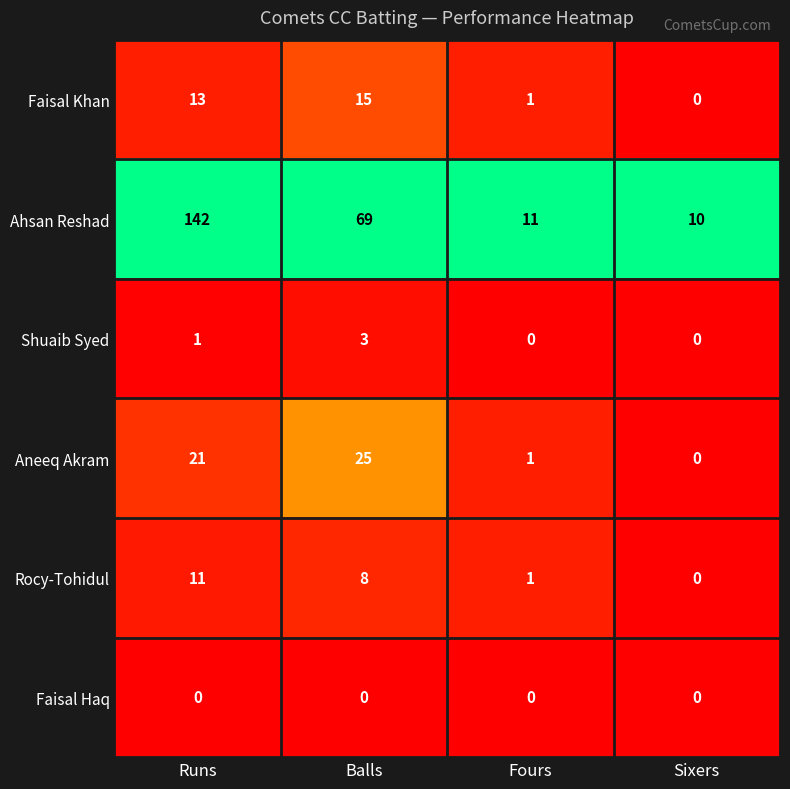

At Balls, list the series in order from smallest to largest.

Faisal Haq, Shuaib Syed, Rocy-Tohidul, Faisal Khan, Aneeq Akram, Ahsan Reshad